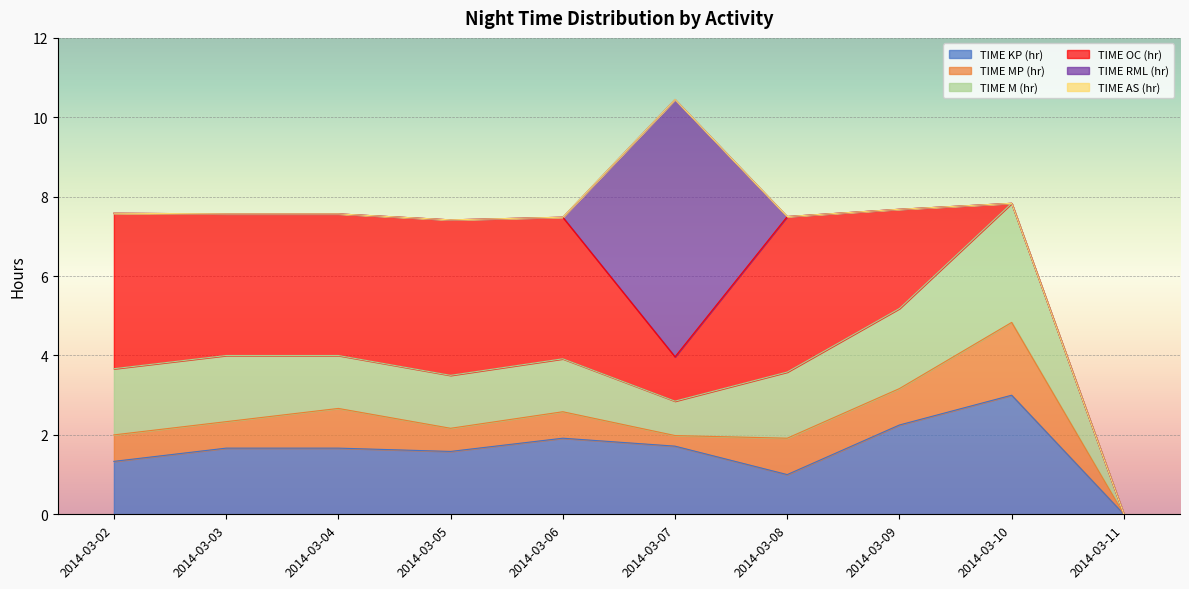

How many lines are shown in the chart?

6